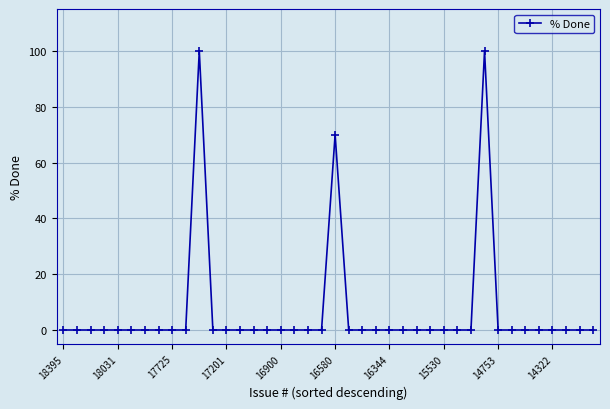

Count the number of categories in the chart.

40